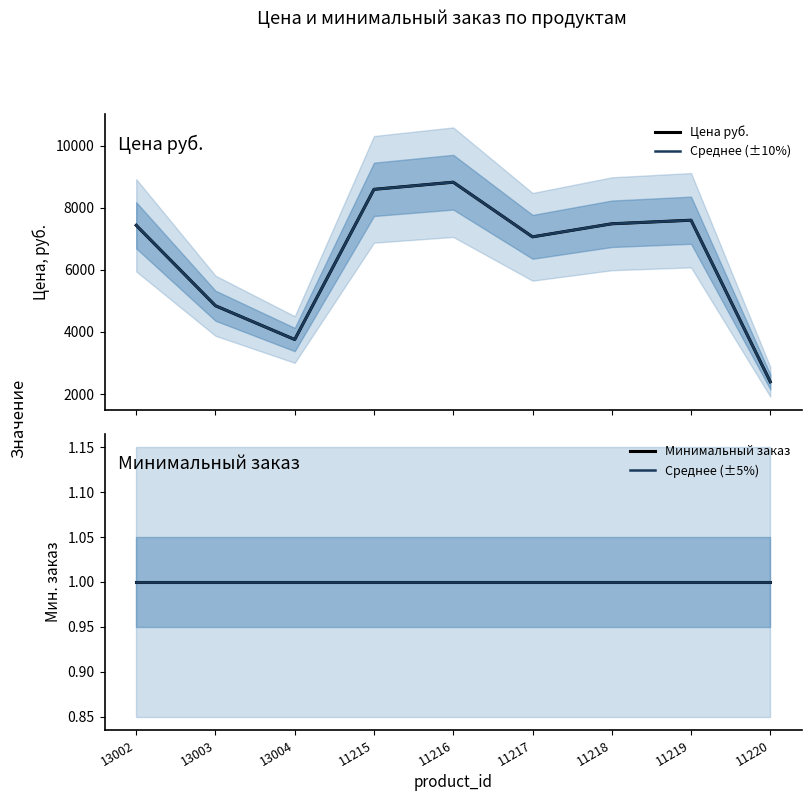

What is the approximate value of Минимальный заказ at 13003?

1